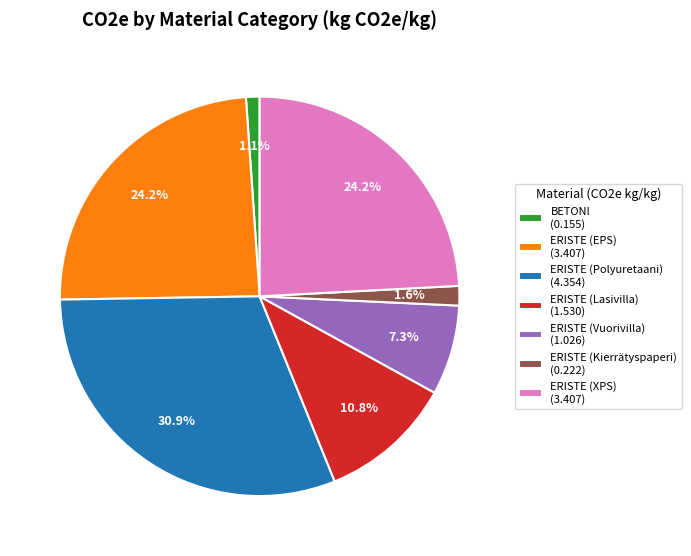

Combined, what portion of the pie is BETONI (0.155) and ERISTE (Kierrätyspaperi) (0.222)?

2.7%